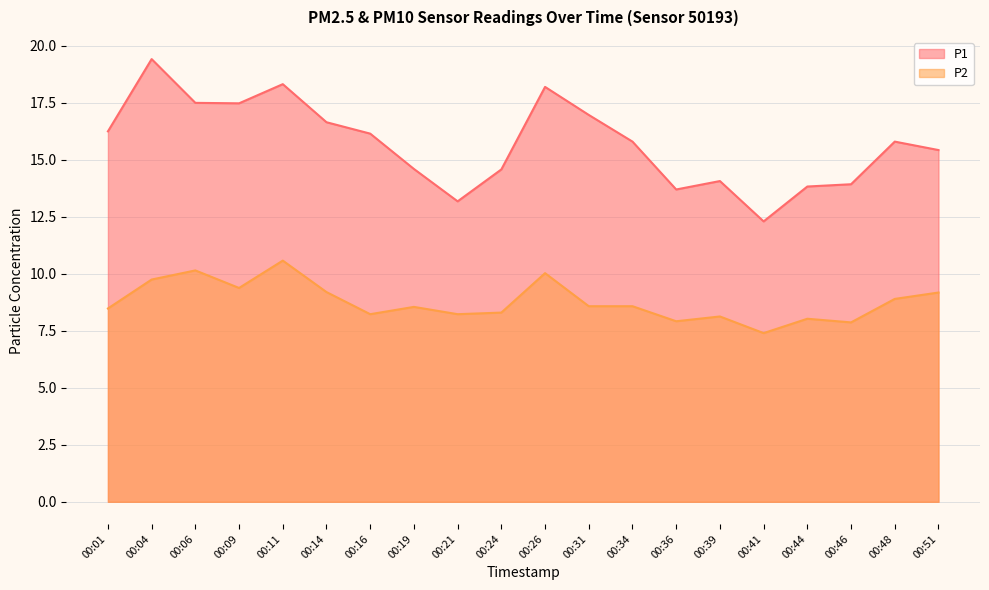

What is the sum of all P1 values?

314.2